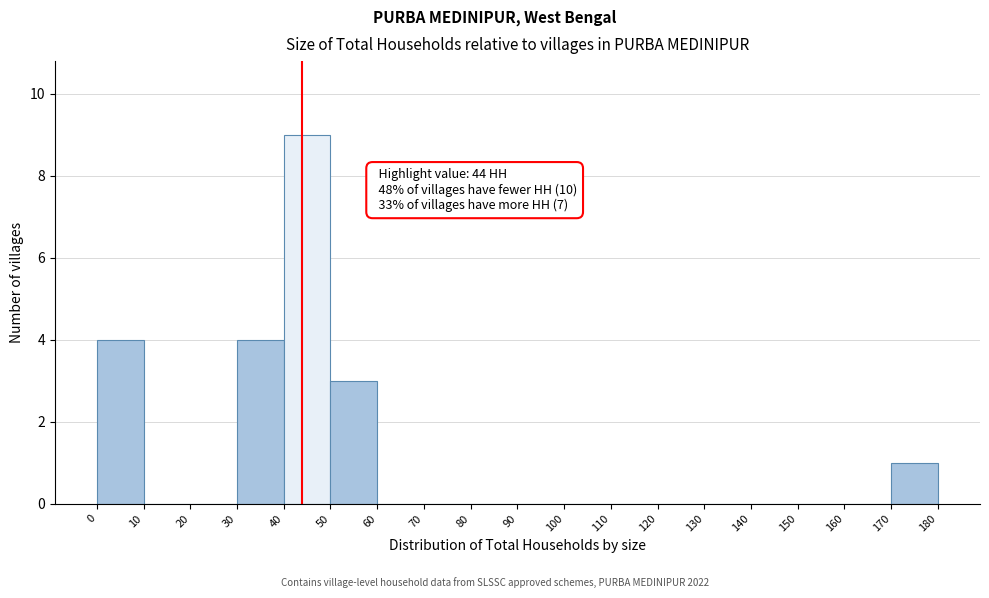

Which range on the x-axis has the tallest bar?

40 to 50